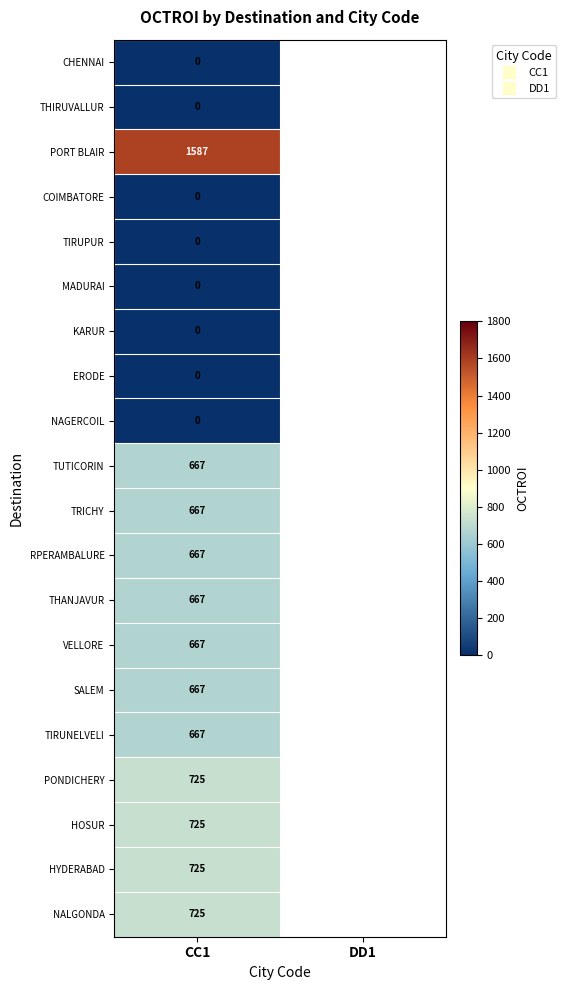

At which label does KARUR reach its minimum?

CC1